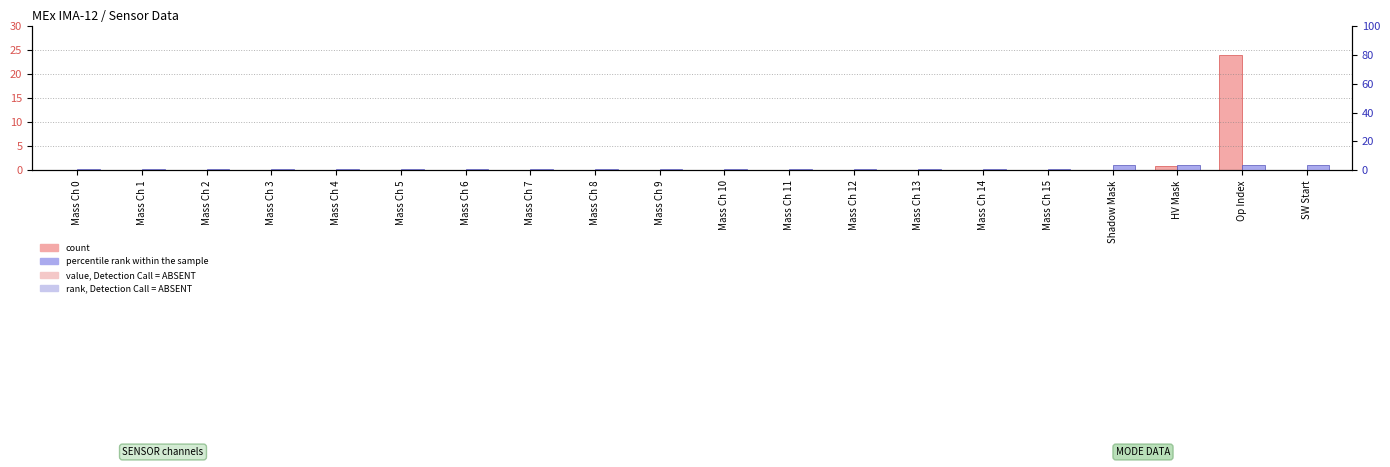

Rank the categories by percentile rank within the sample value from lowest to highest.

Mass Ch 0, Mass Ch 1, Mass Ch 2, Mass Ch 3, Mass Ch 4, Mass Ch 5, Mass Ch 6, Mass Ch 7, Mass Ch 8, Mass Ch 9, Mass Ch 10, Mass Ch 11, Mass Ch 12, Mass Ch 13, Mass Ch 14, Mass Ch 15, Shadow Mask, HV Mask, Op Index, SW Start